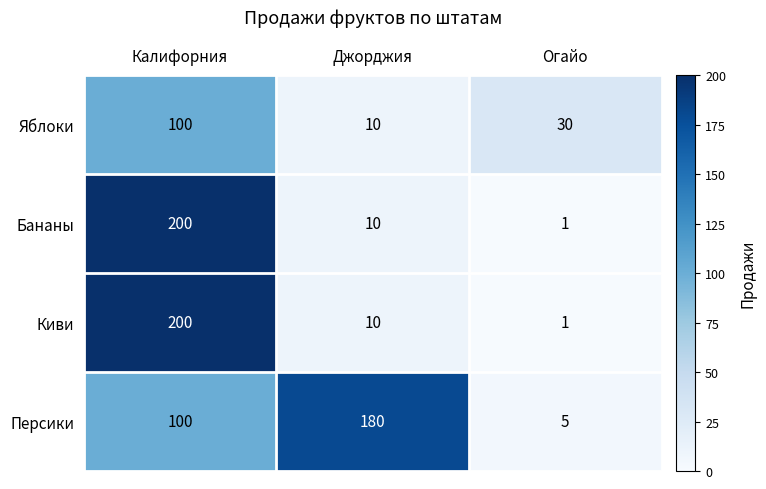

Count the number of categories in the chart.

3